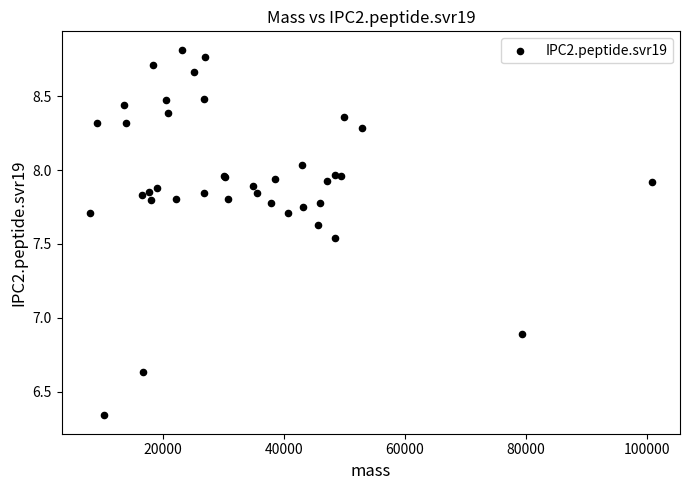

What Y value in the scatter plot is closest to 7?

6.9